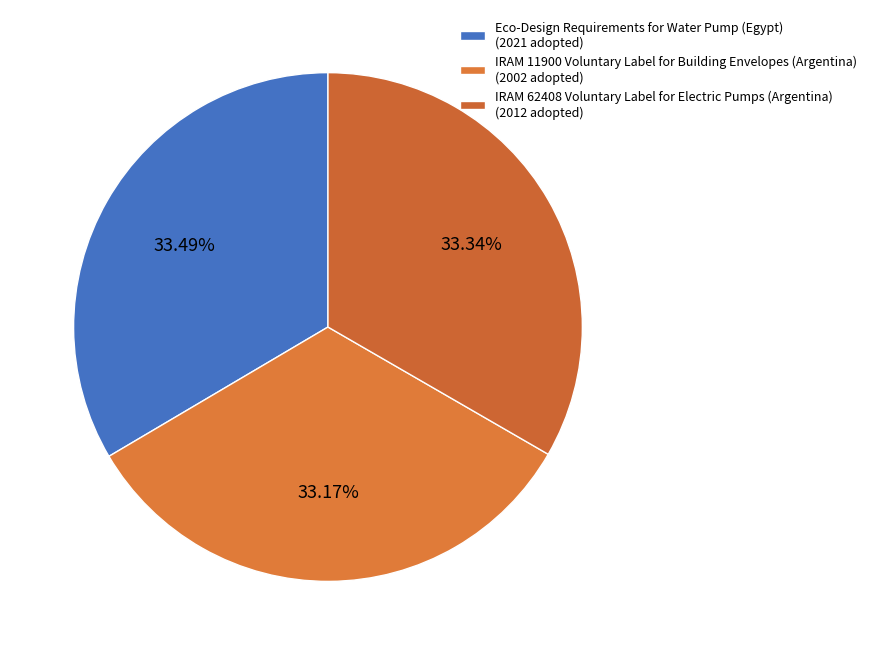

How many segments does this pie chart have?

3